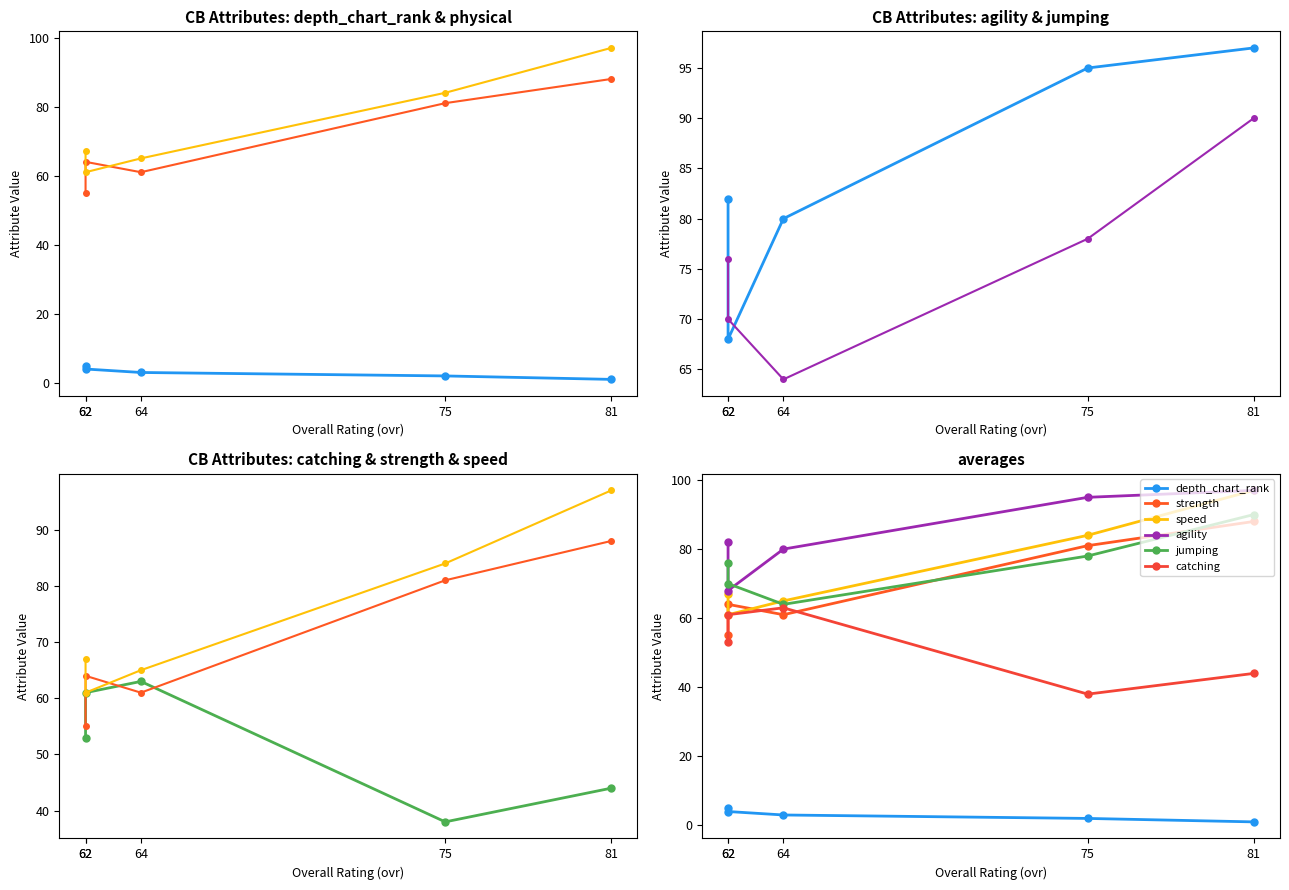

What is the maximum value shown in the chart?

97